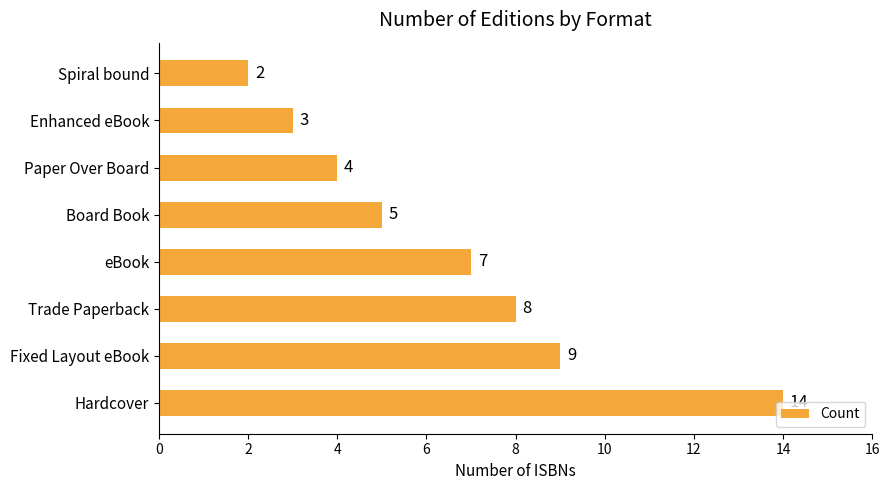

What is the ratio of the value at Hardcover to the value at Fixed Layout eBook?

1.6